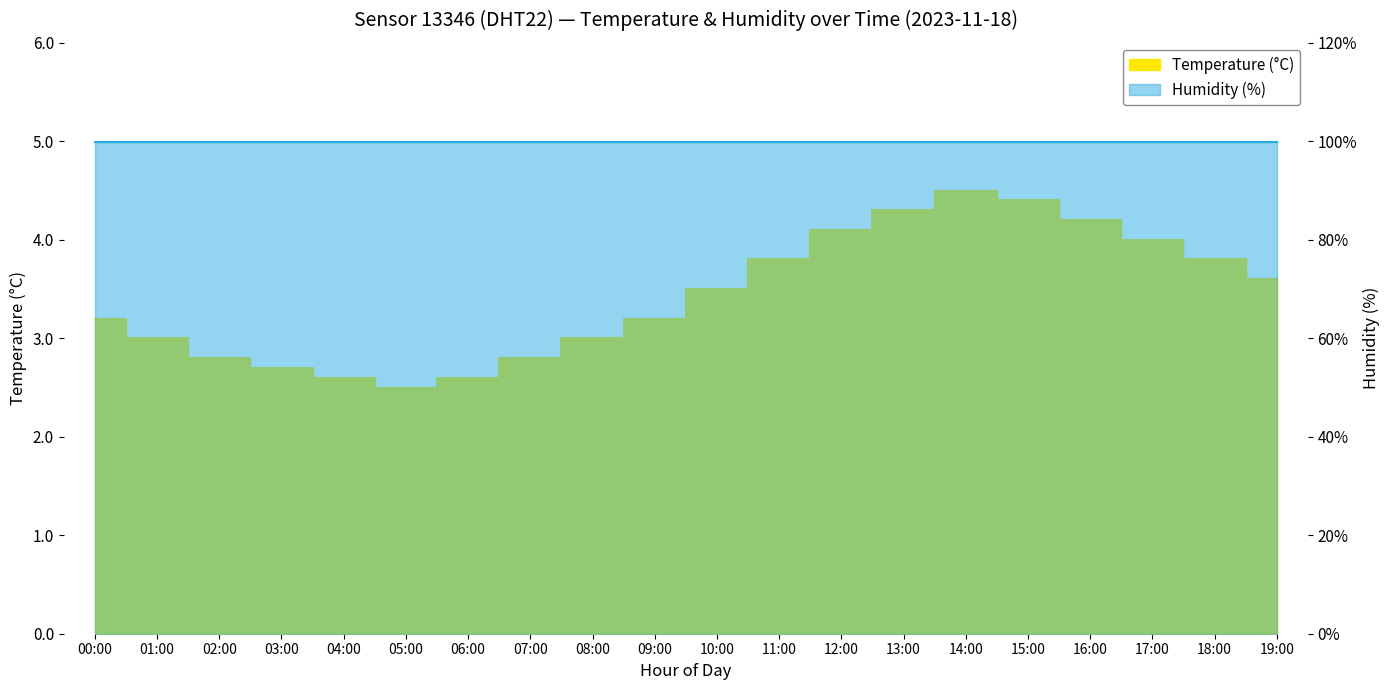

Reading left to right, list all the values displayed in this chart.

3.2	3.0	2.8	2.7	2.6	2.5	2.6	2.8	3.0	3.2	3.5	3.8	4.1	4.3	4.5	4.4	4.2	4.0	3.8	3.6